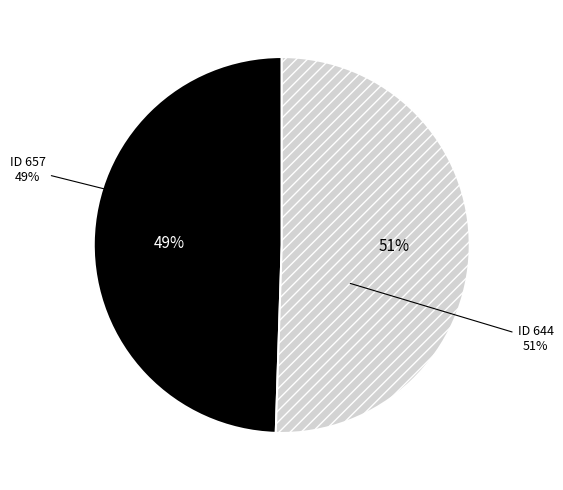

The 644 slice represents 64% of the pie. True or false?

False